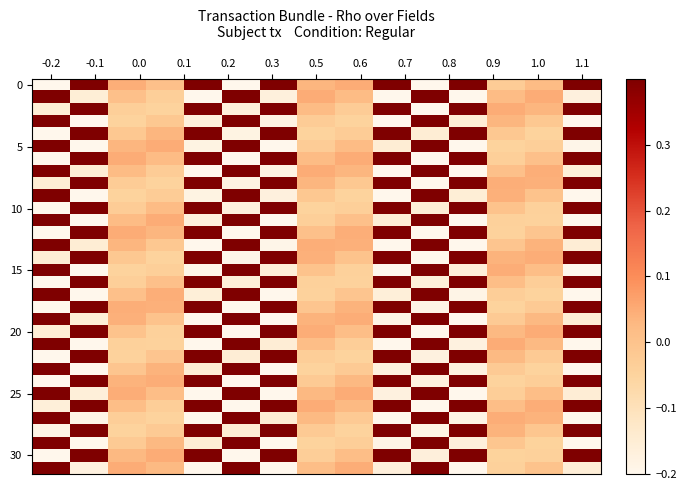

At which category is the sum across all series the highest?

14